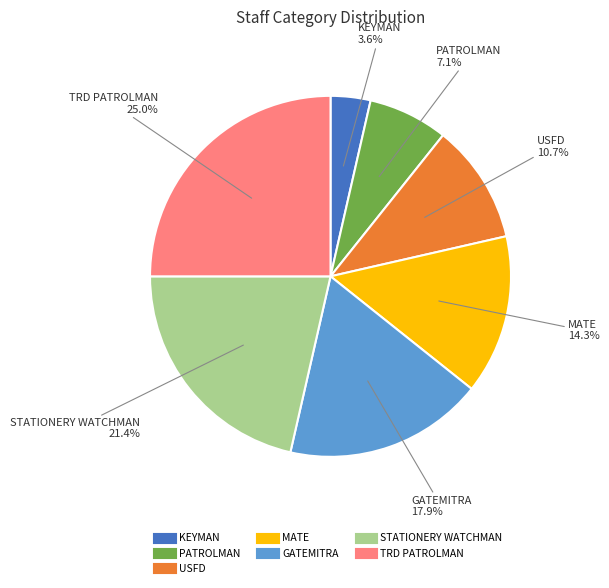

Is there a majority slice in this chart?

No